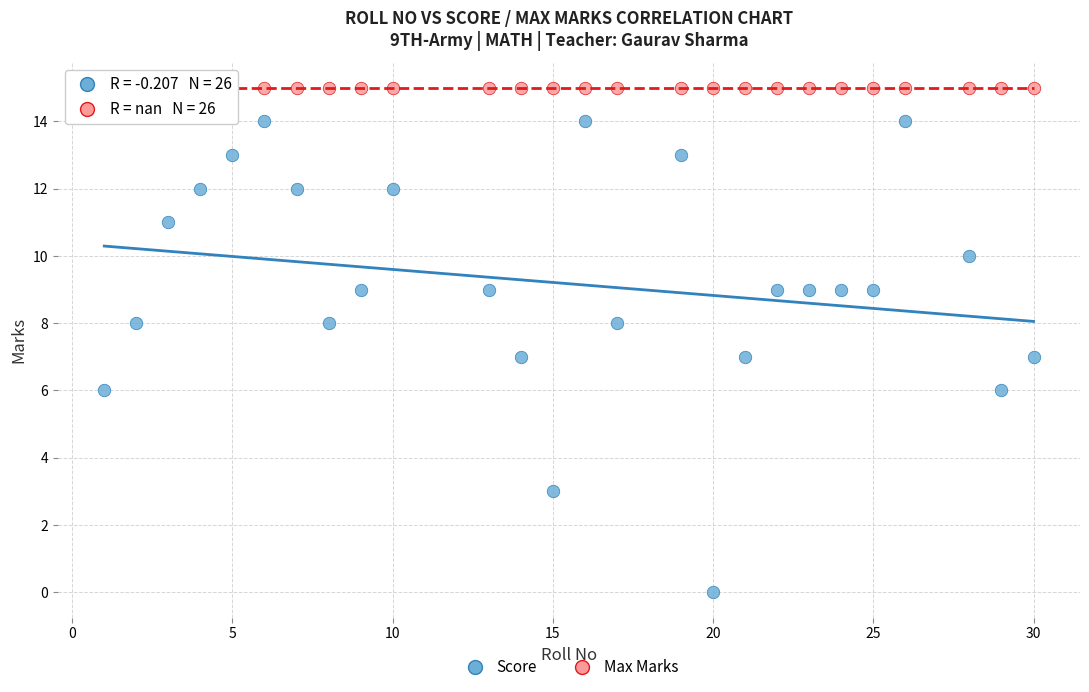

How many points are shown in the scatter plot?

52